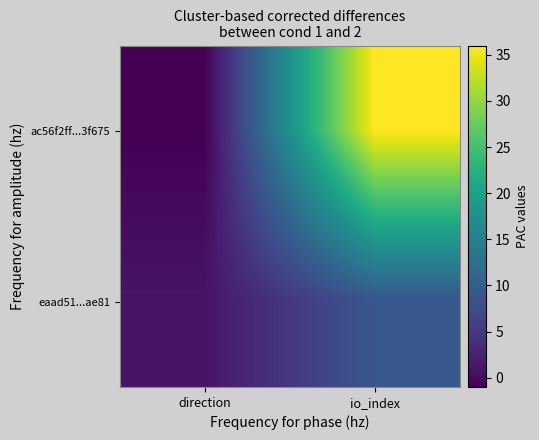

List the series in order of their overall mean, highest first.

ac56f2ff...3f675, eaad51...ae81